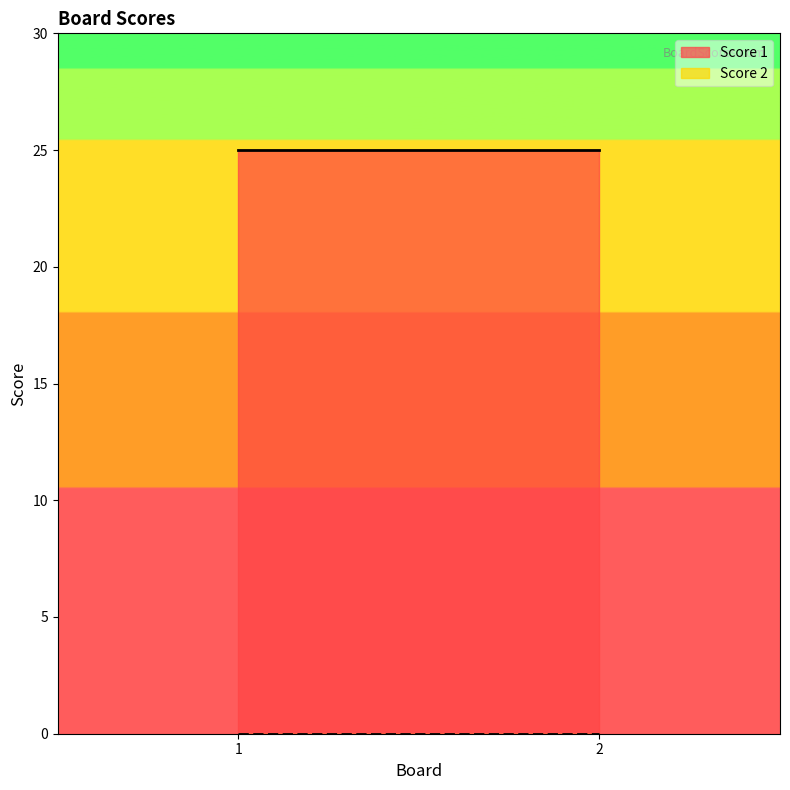

The value of Score 1 at 1 is 25. True or false?

True